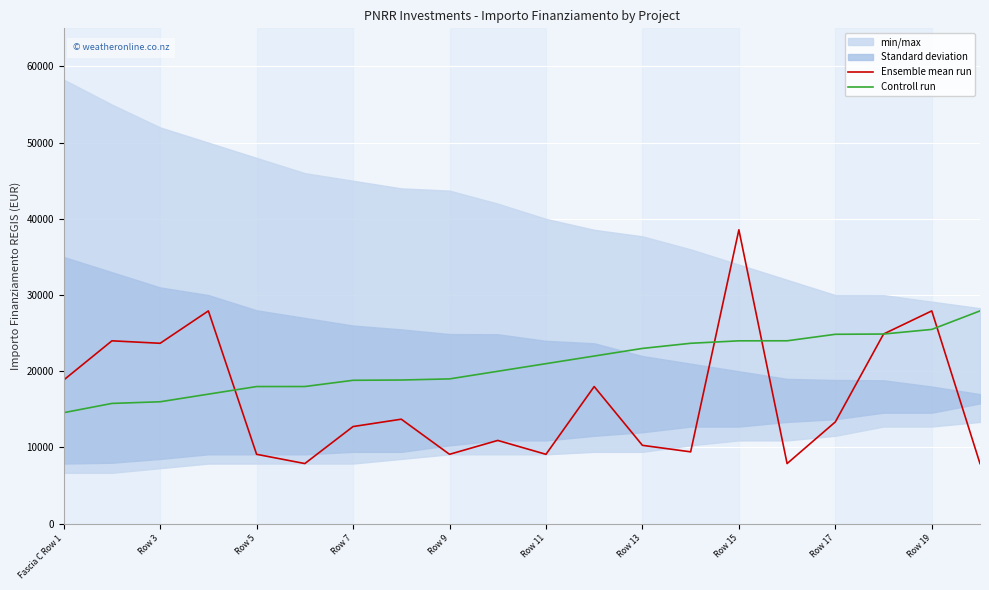

What is the greatest value displayed?

38565